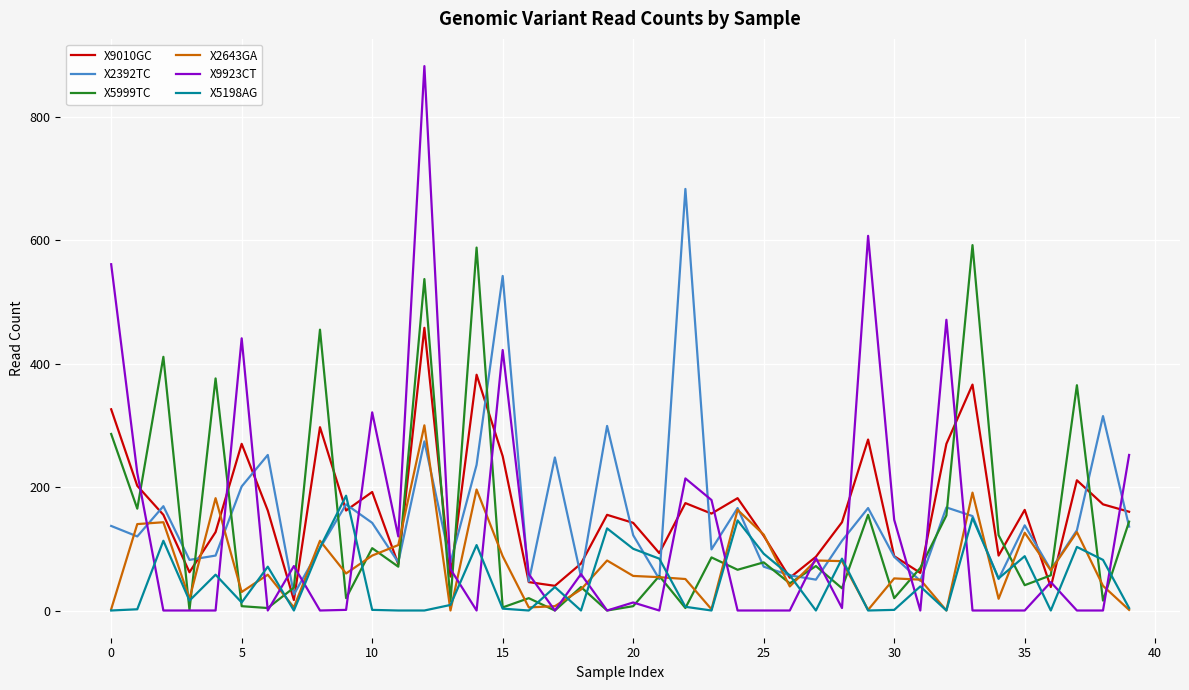

After their last crossing, which series has the higher values: X5999TC or X2392TC?

X5999TC